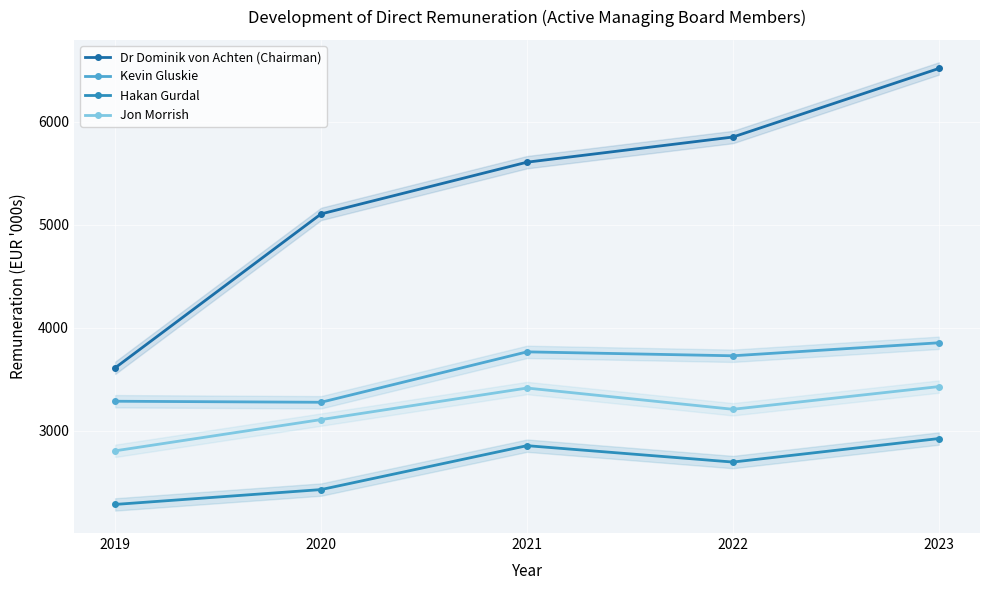

The value of Hakan Gurdal at 2023 is 1990. True or false?

False